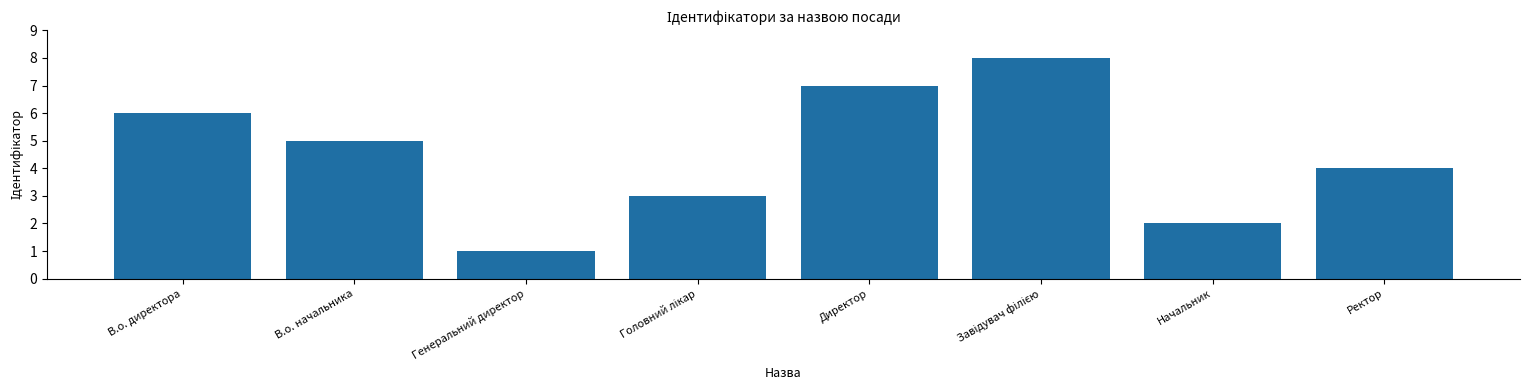

The chart shows a value of 3 at В.о. директора. True or false?

False